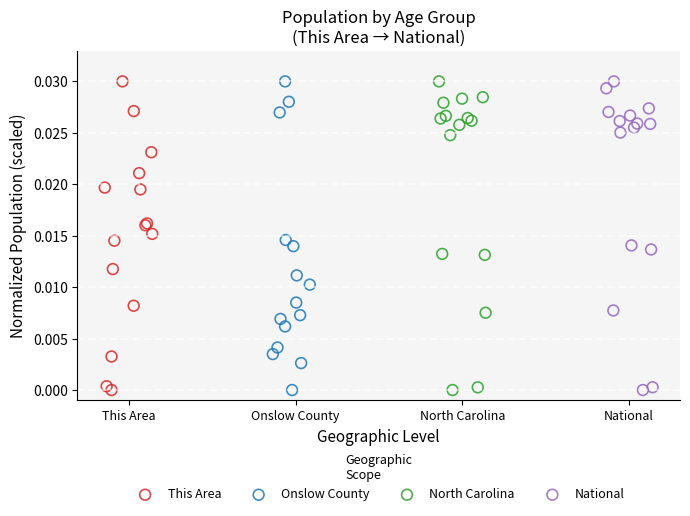

What are all the series names shown in the legend?

This Area, Onslow County, North Carolina, National